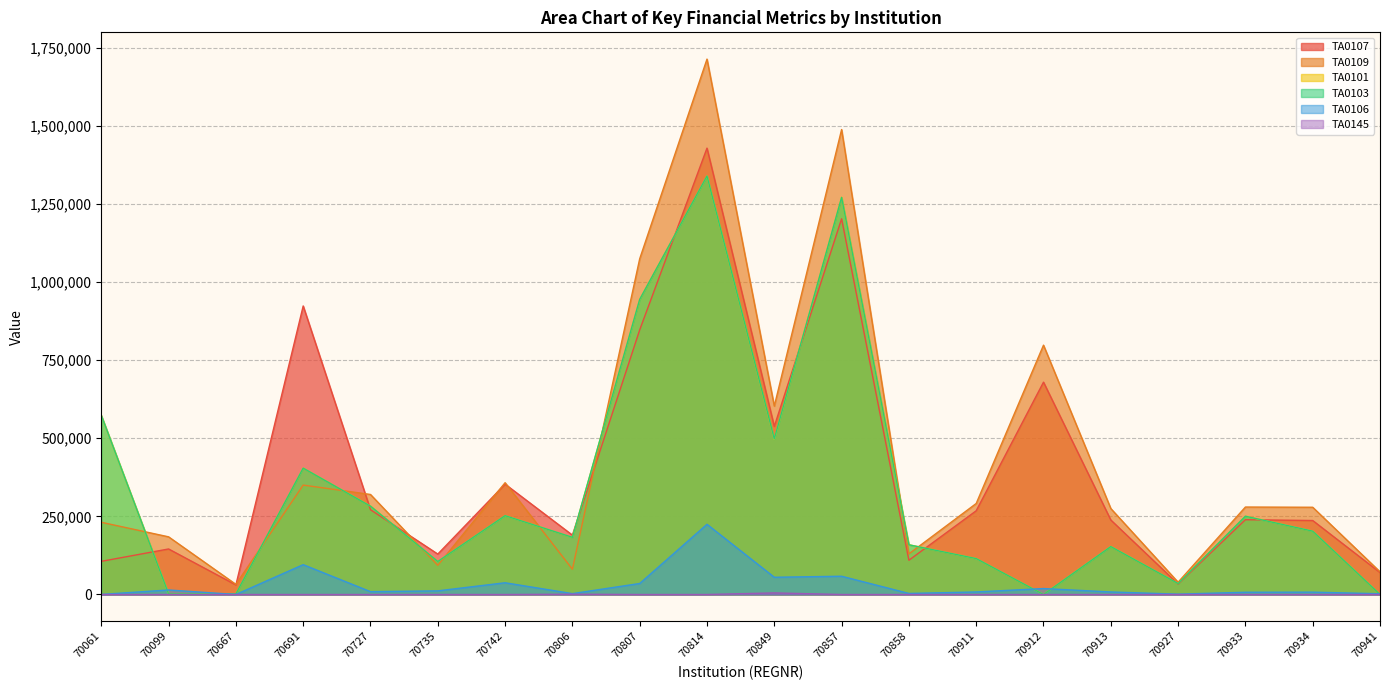

True or false: TA0107 and TA0106 intersect in this chart.

False